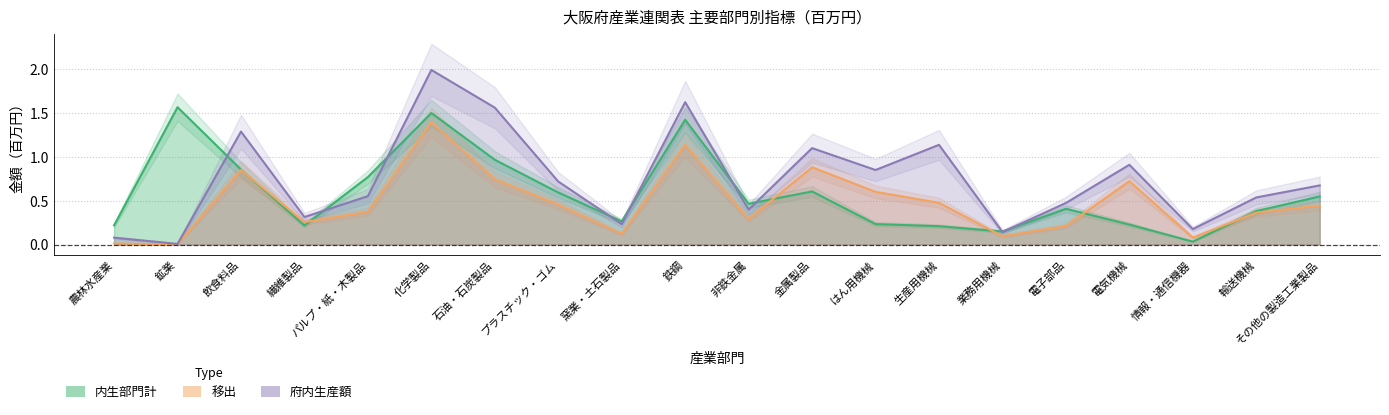

Reading left to right, what are all the values shown in this chart?

内生部門計: 0.2	1.6	0.9	0.2	0.8	1.5	1.0	0.6	0.3	1.4	0.5	0.6	0.2	0.2	0.1	0.4	0.2	0.0	0.4	0.5
府内生産額: 0.1	0.0	1.3	0.3	0.6	2.0	1.6	0.7	0.2	1.6	0.4	1.1	0.9	1.1	0.1	0.5	0.9	0.2	0.5	0.7
移出: 0.0	0.0	0.9	0.3	0.4	1.4	0.7	0.5	0.1	1.1	0.3	0.9	0.6	0.5	0.1	0.2	0.7	0.1	0.4	0.4